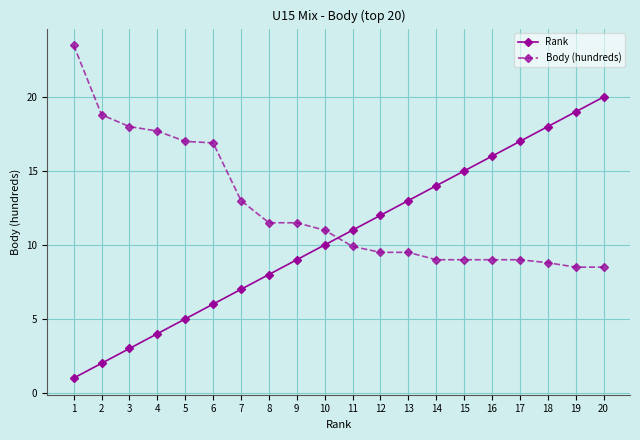

At 1, list the series in order from largest to smallest.

Body (hundreds), Rank